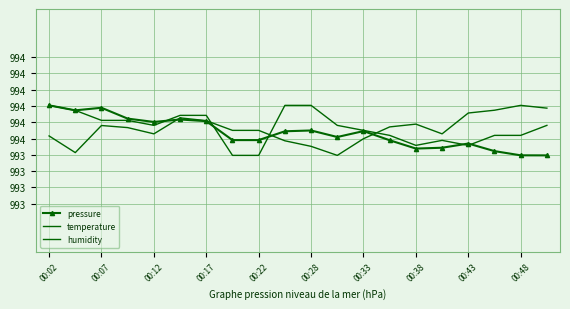

At how many categories does at least one series exceed 993?

20